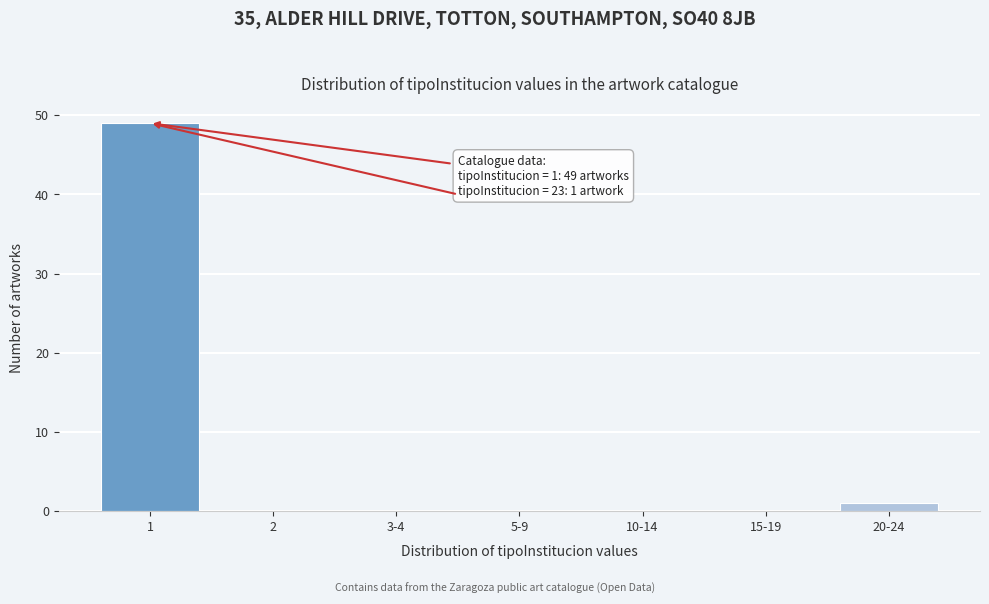

Reading left to right, what are all the values shown in this chart?

1=49	2=0	3-4=0	5-9=0	10-14=0	15-19=0	20-24=1